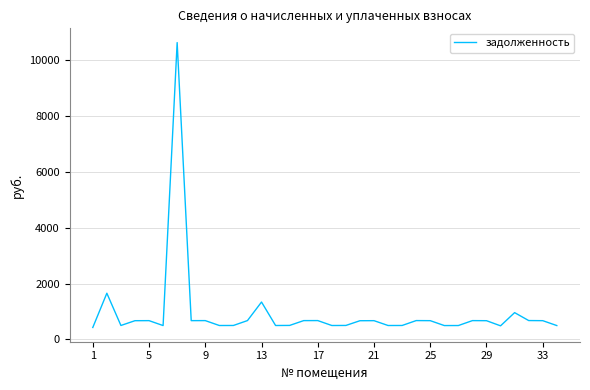

What is the smallest value displayed?

423.7